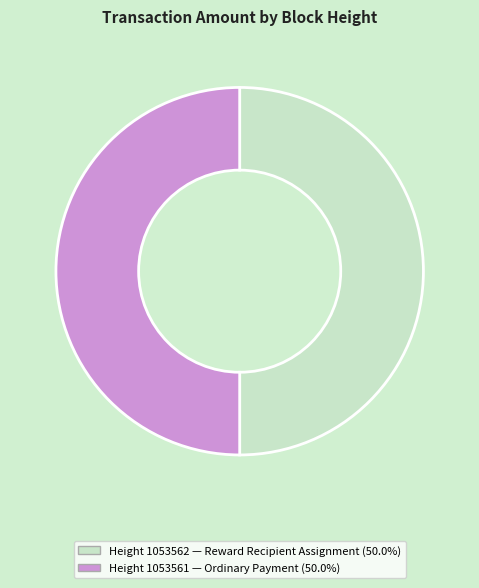

Count the number of slices in the pie.

2